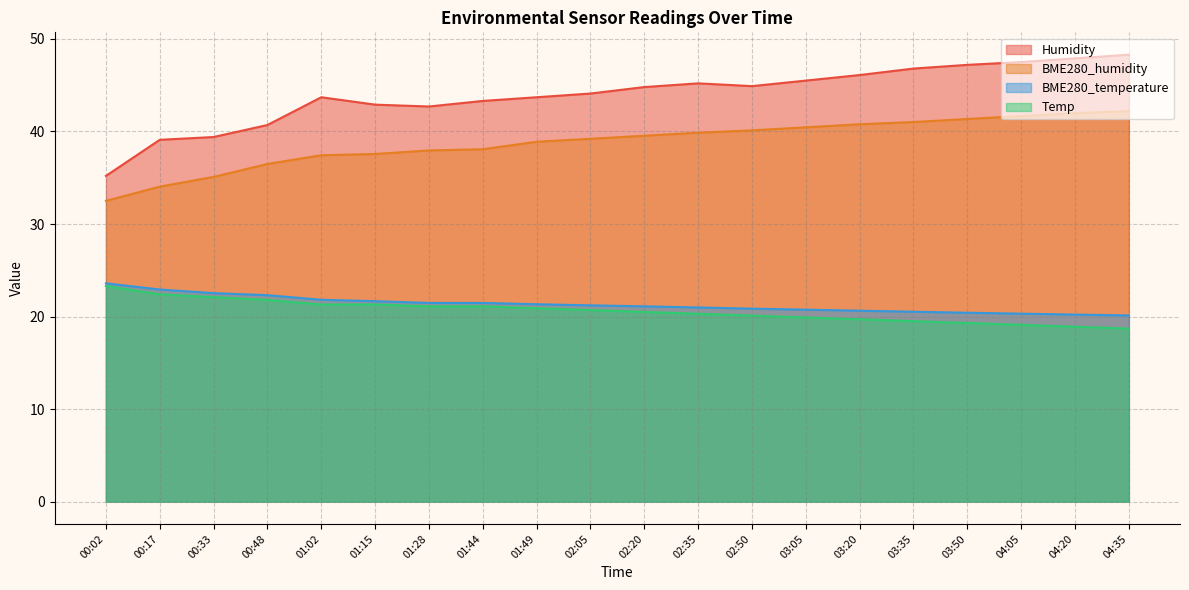

At which category is the sum across all series the highest?

04:35